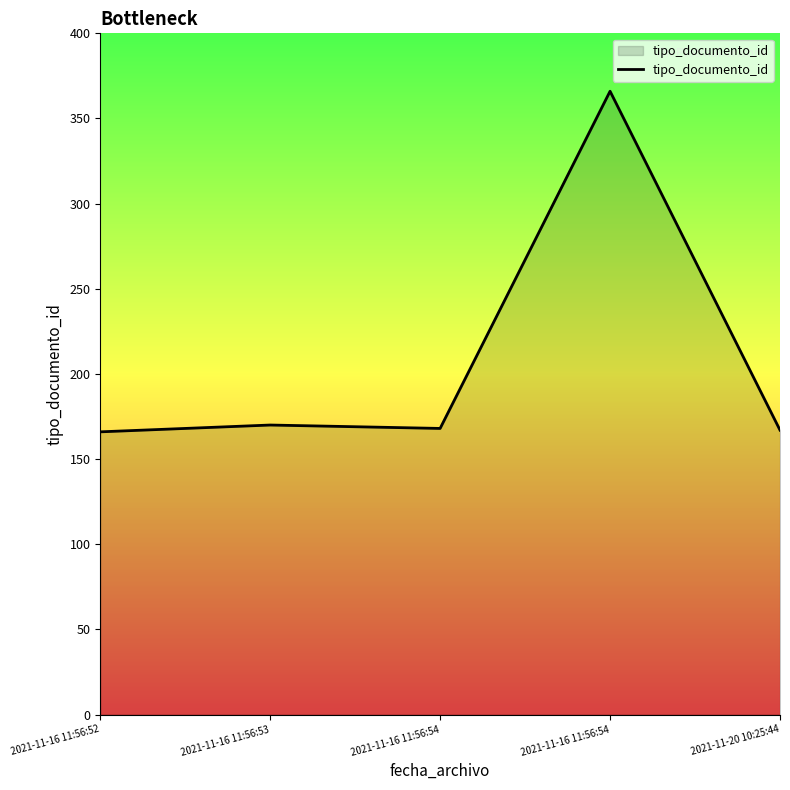

Count the number of data series in this chart.

1